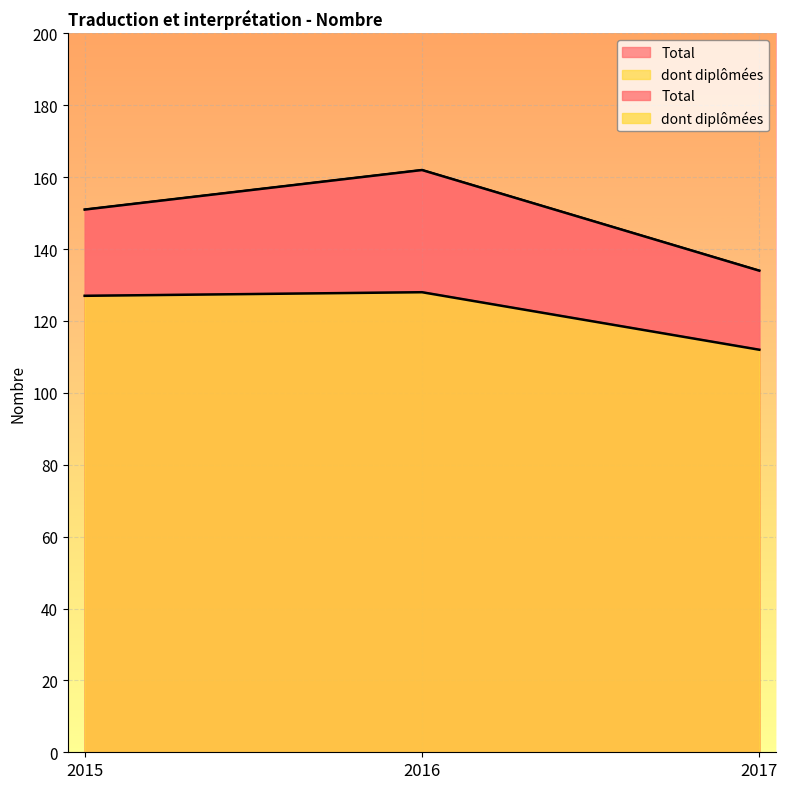

Between 2017 and 2016, which is larger?

2016